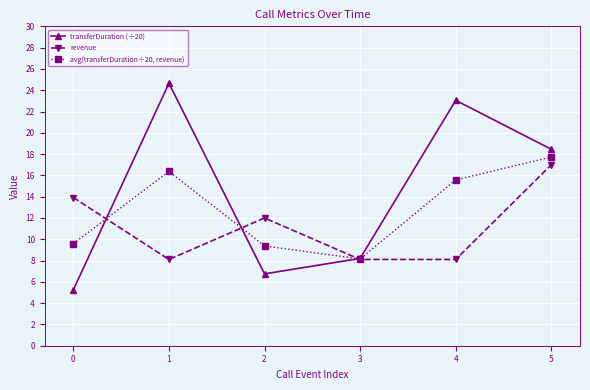

Is the value of transferDuration (÷20) at 2 greater than the value of avg(transferDuration÷20, revenue) at 2?

No